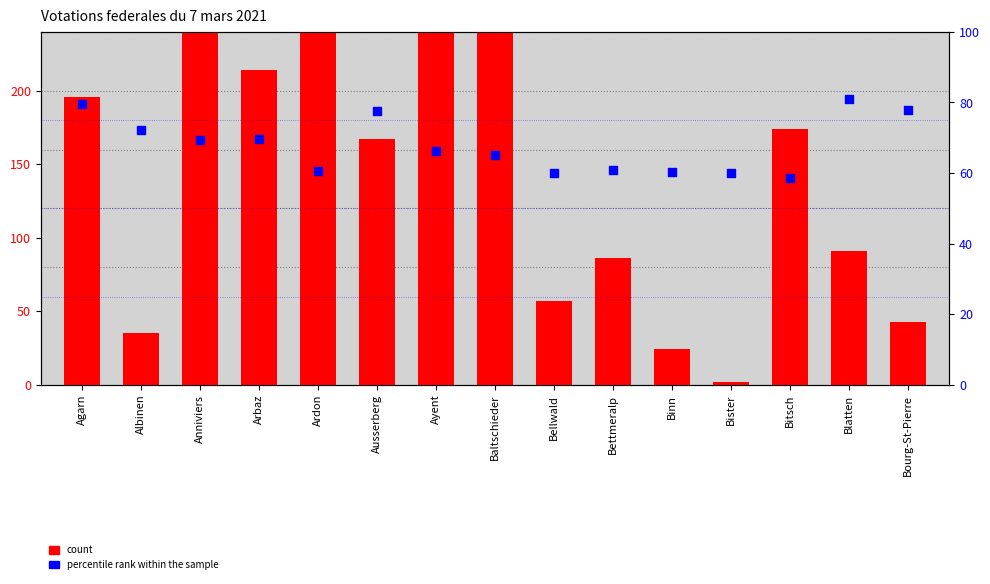

What is the total value across all series at Bettmeralp?

146.9